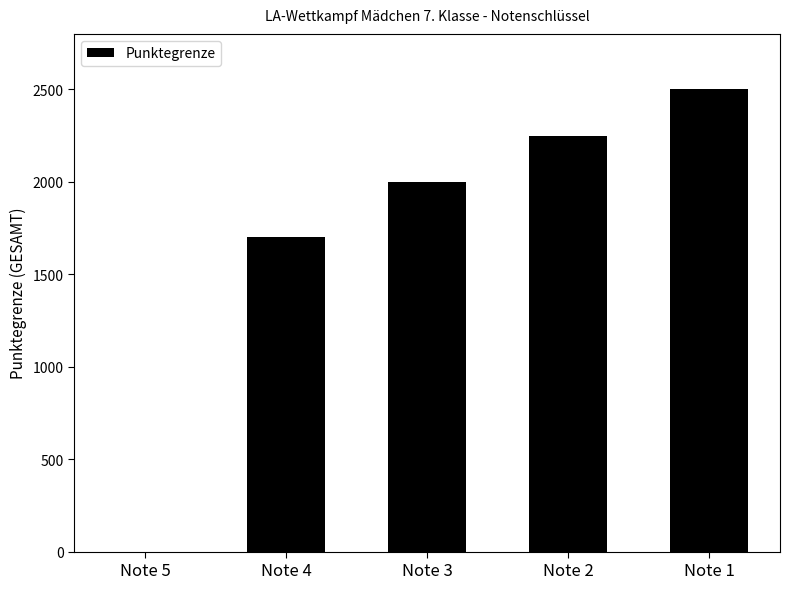

What is the maximum value shown in the chart?

2500